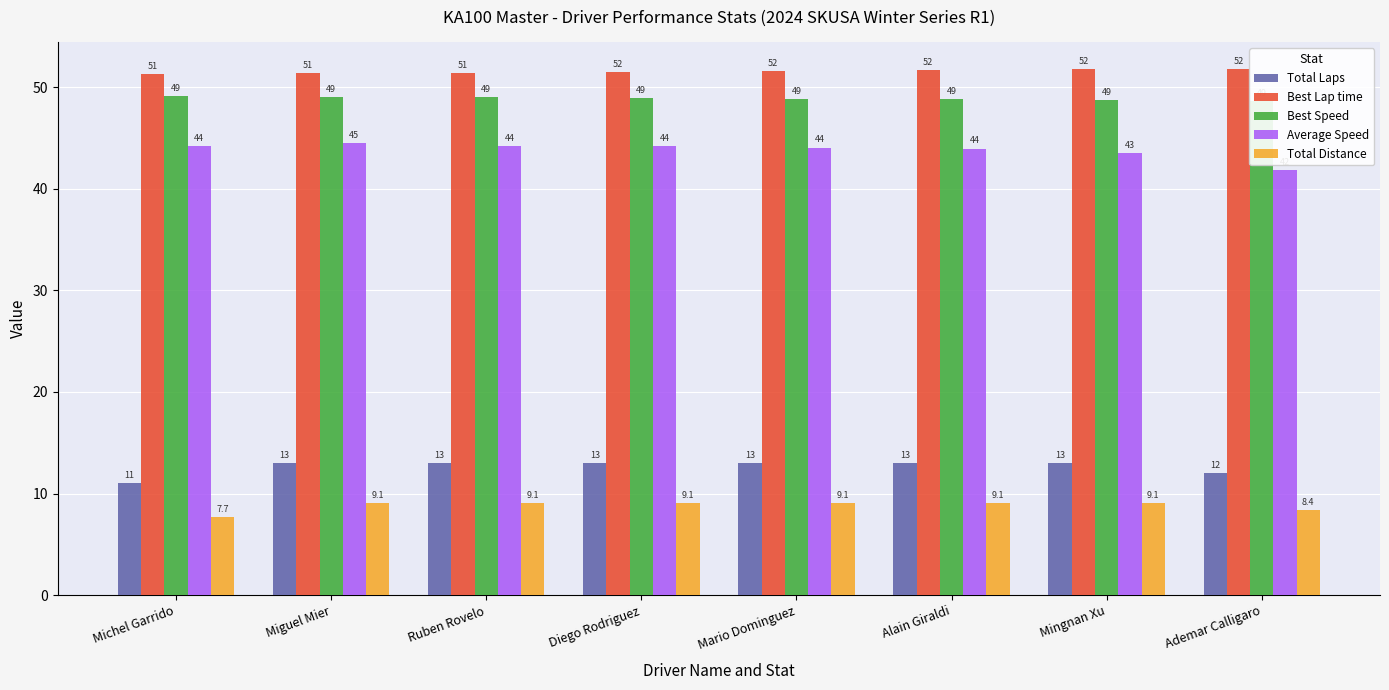

Reading left to right, what are all the values shown in this chart?

Total Laps: 11.0	13.0	13.0	13.0	13.0	13.0	13.0	12.0
Best Lap time: 51.3	51.4	51.4	51.5	51.6	51.6	51.8	51.8
Best Speed: 49.1	49.0	49.0	48.9	48.8	48.8	48.7	48.6
Average Speed: 44.2	44.5	44.2	44.2	44.1	44.0	43.5	41.8
Total Distance: 7.7	9.1	9.1	9.1	9.1	9.1	9.1	8.4